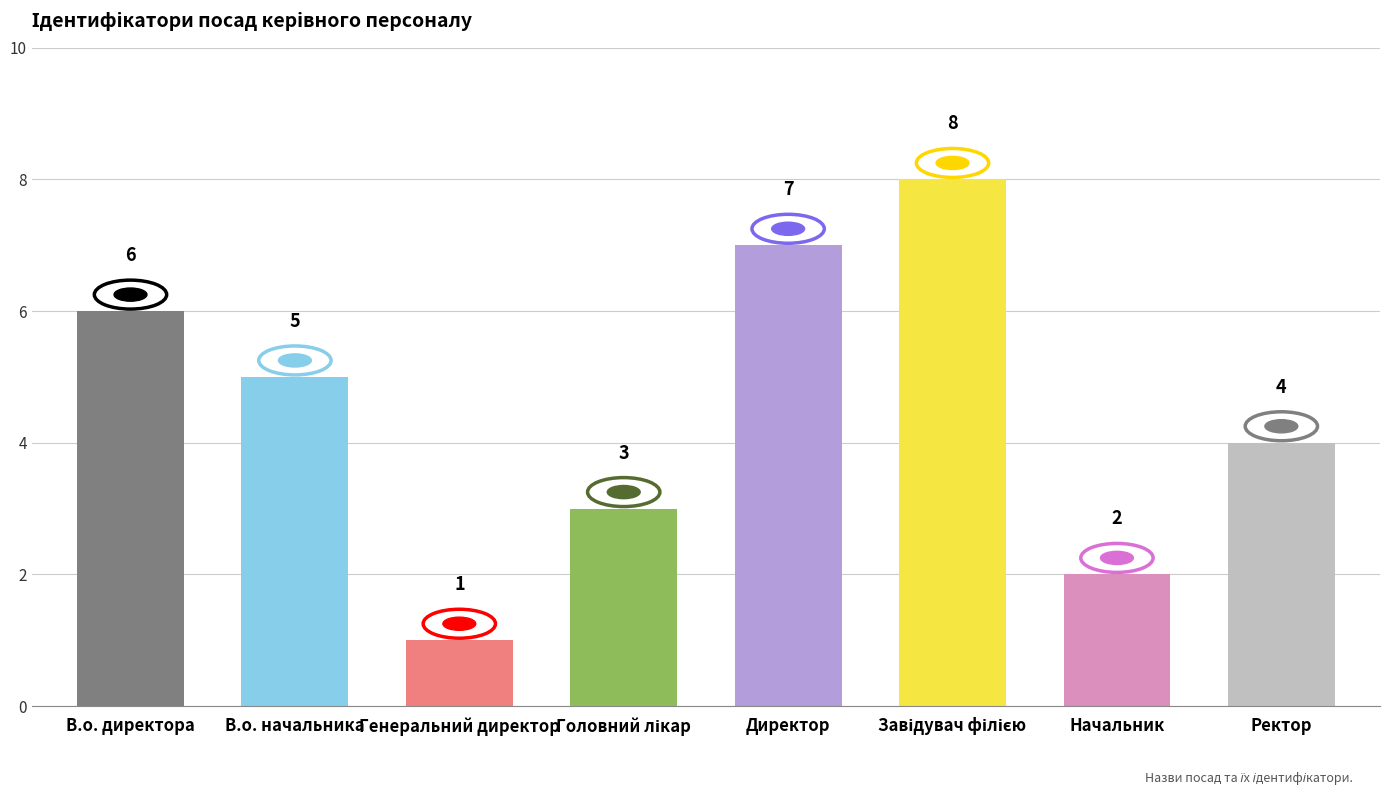

What is the minimum value shown in the chart?

1